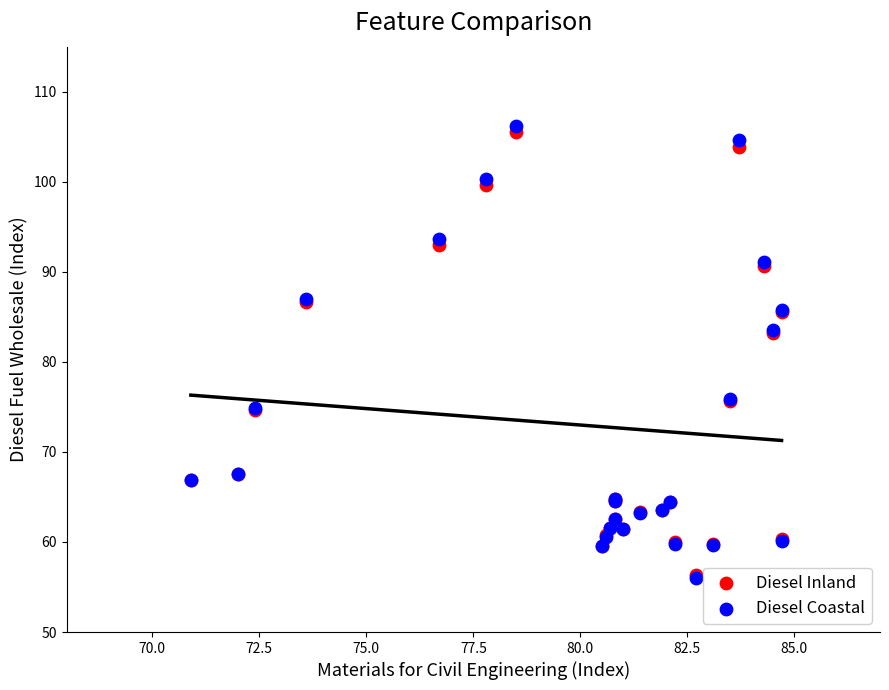

Which series has the widest spread of Y values?

Diesel Coastal